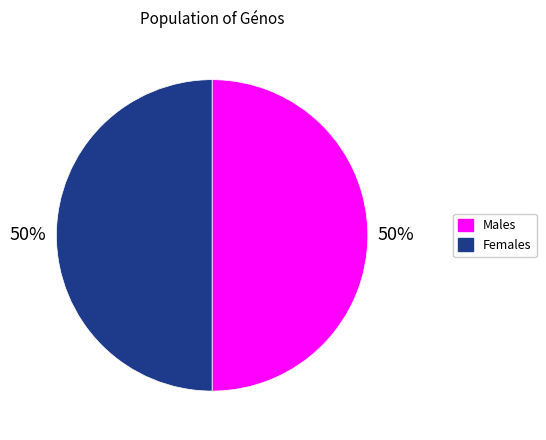

To the nearest percent, what portion does Females represent?

50%